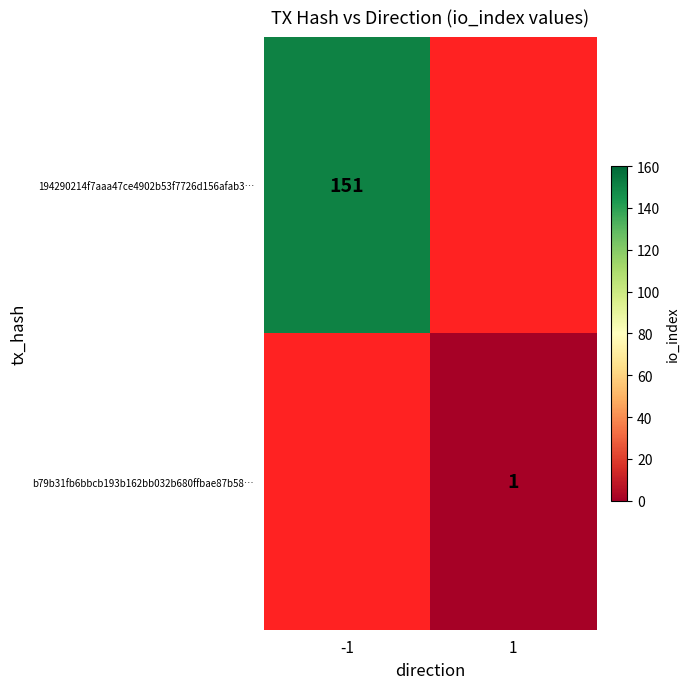

What is the maximum value shown in the chart?

151.0